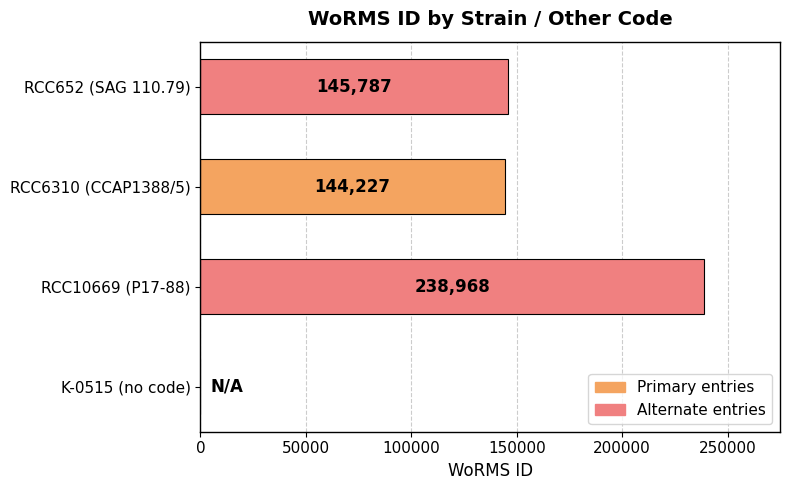

Reading bottom to top, list all the values displayed in this chart.

K-0515 (no code)=0	RCC10669 (P17-88)=238968	RCC6310 (CCAP1388/5)=144227	RCC652 (SAG 110.79)=145787